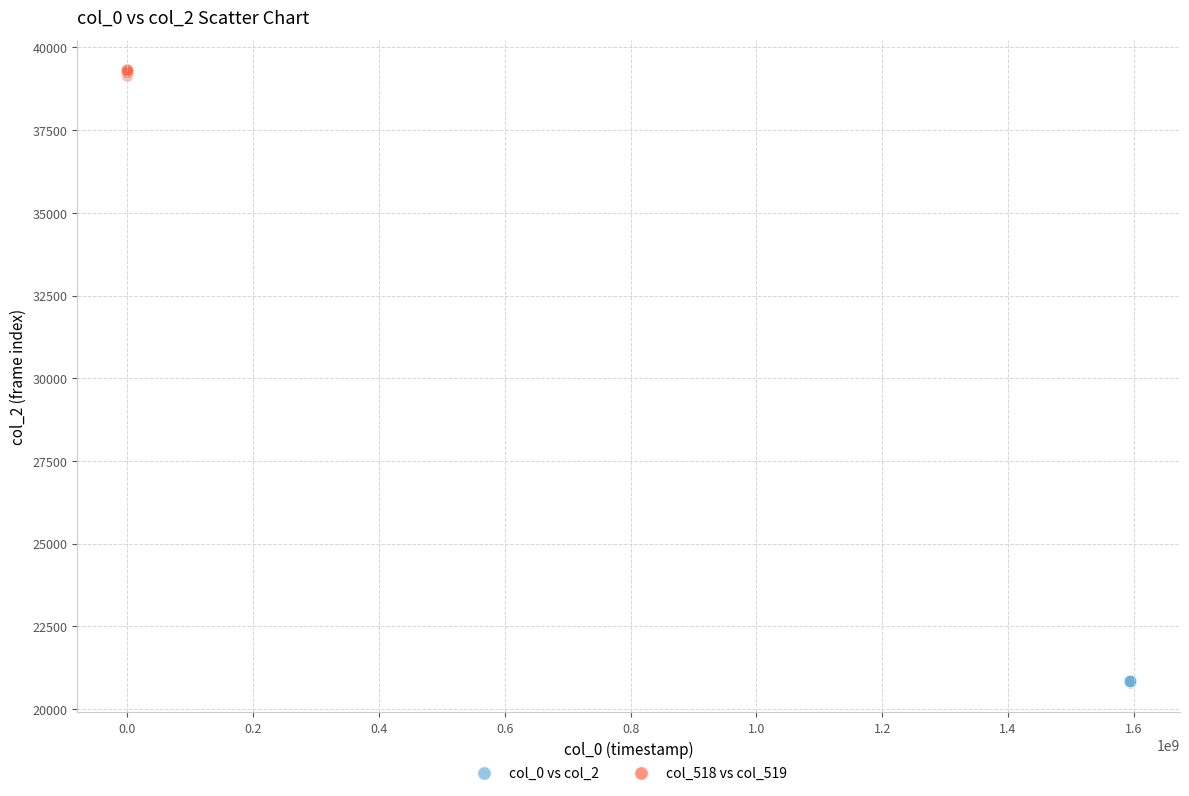

Which series reaches the minimum Y coordinate?

col_0 vs col_2